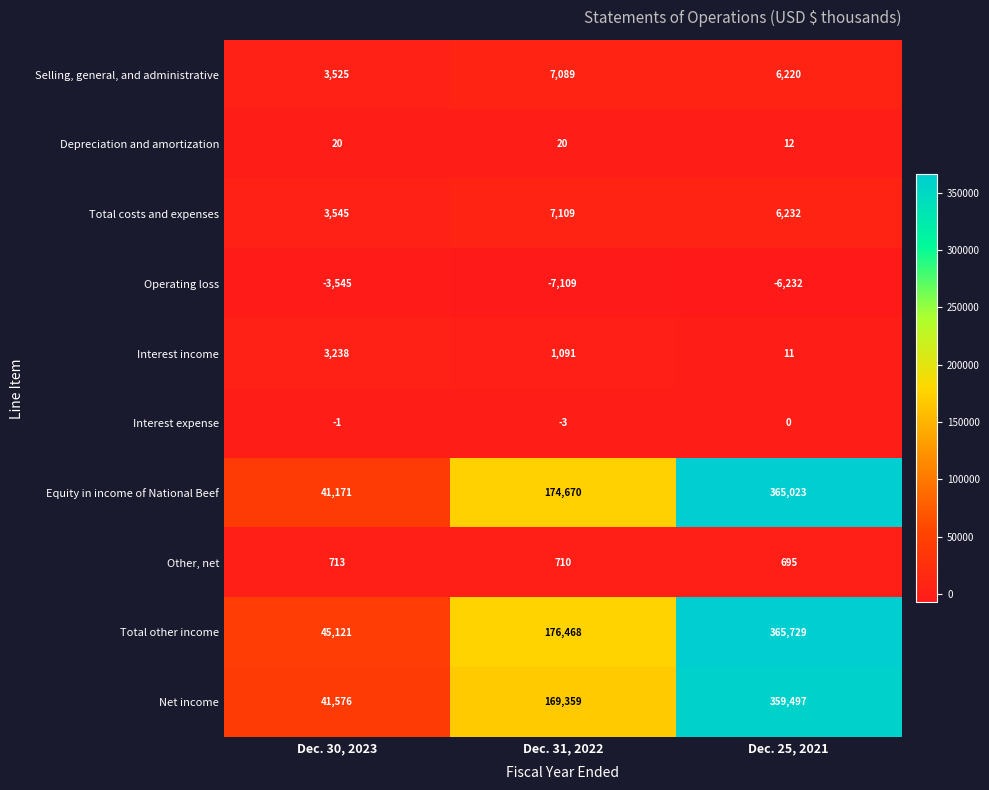

What is the minimum value for Net income?

41576